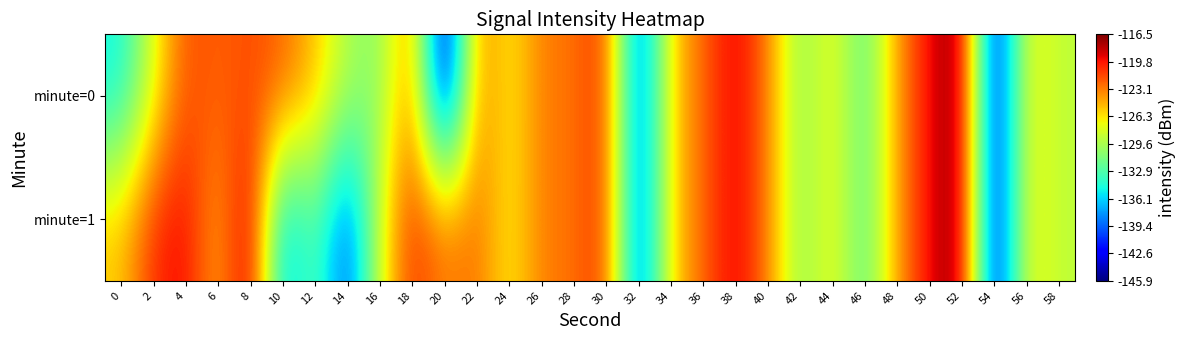

At 8, list the series in order from smallest to largest.

minute=0, minute=1